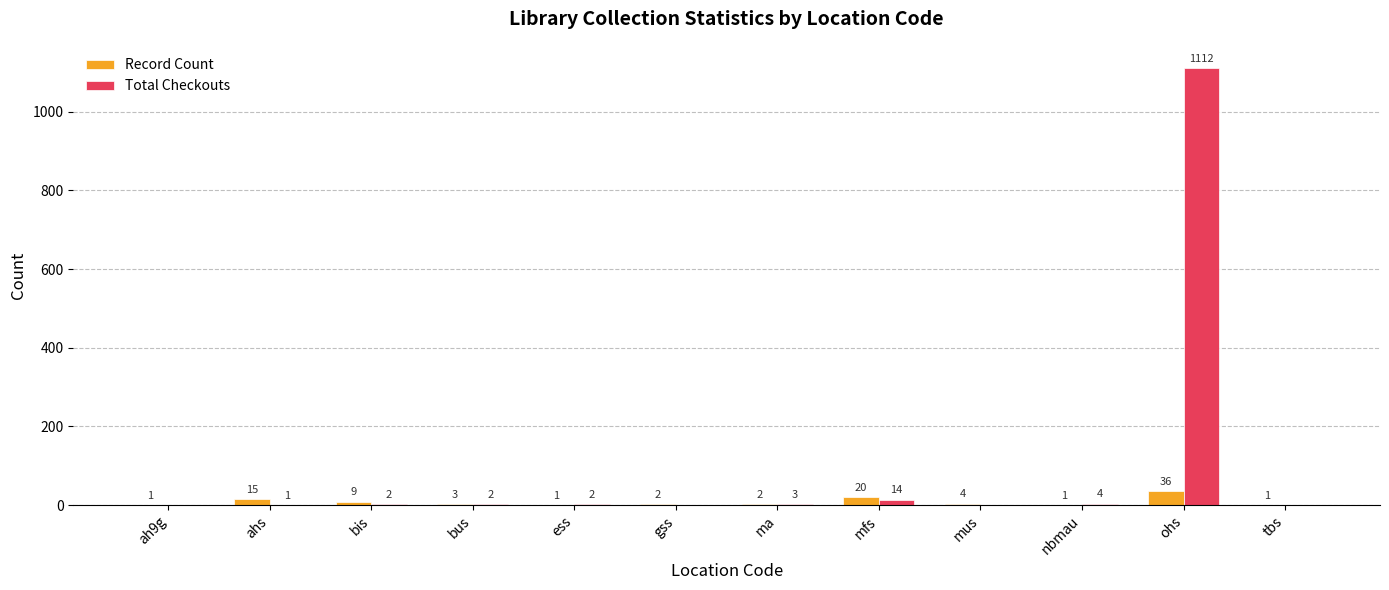

At which category is the sum across all series the highest?

ohs